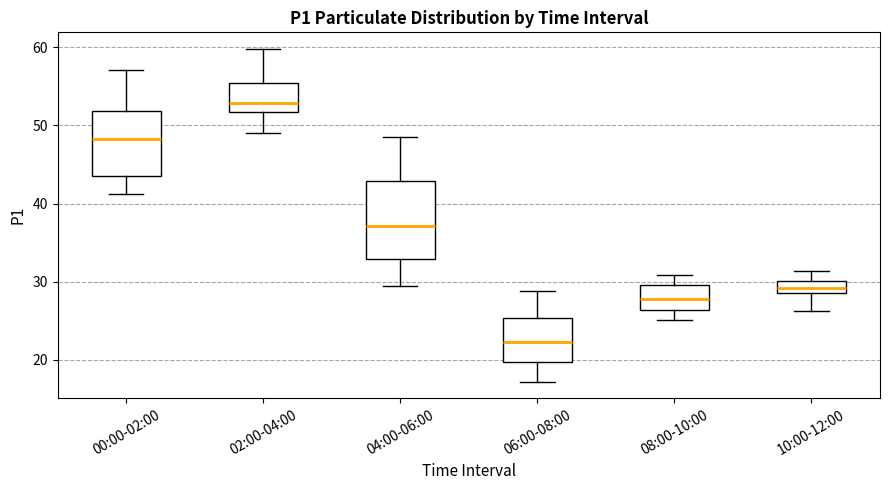

Reading left to right, transcribe this box plot: for each box, give where its median line is, the range the box spans, and where its two whiskers end, as read against the y-axis. The values are not printed on the chart, so give them approximately, as read against the axis.

00:00-02:00: median 48, box 44 to 52, whiskers 41 to 57
02:00-04:00: median 53, box 52 to 55, whiskers 49 to 60
04:00-06:00: median 37, box 33 to 43, whiskers 30 to 49
06:00-08:00: median 22, box 20 to 25, whiskers 17 to 29
08:00-10:00: median 28, box 26 to 30, whiskers 25 to 31
10:00-12:00: median 29 (inside the box), box 29 to 30, whiskers 26 to 31